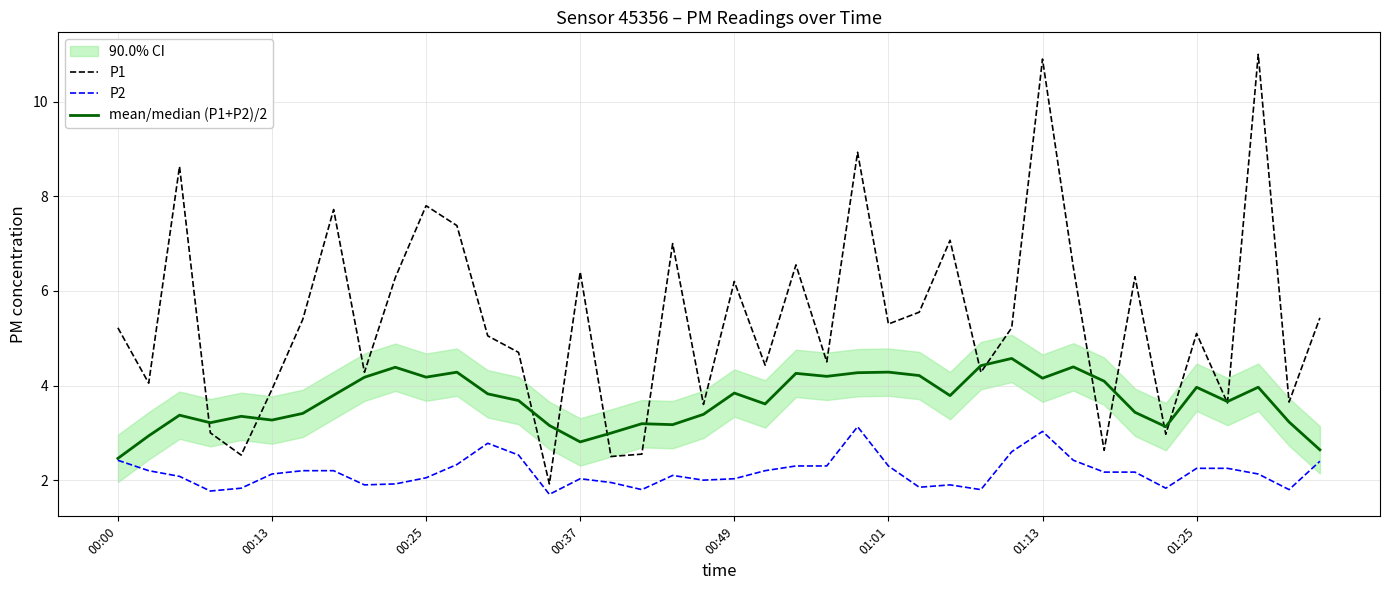

What is the value of the mean/median (P1+P2)/2 point at the 25th from the left?

4.3